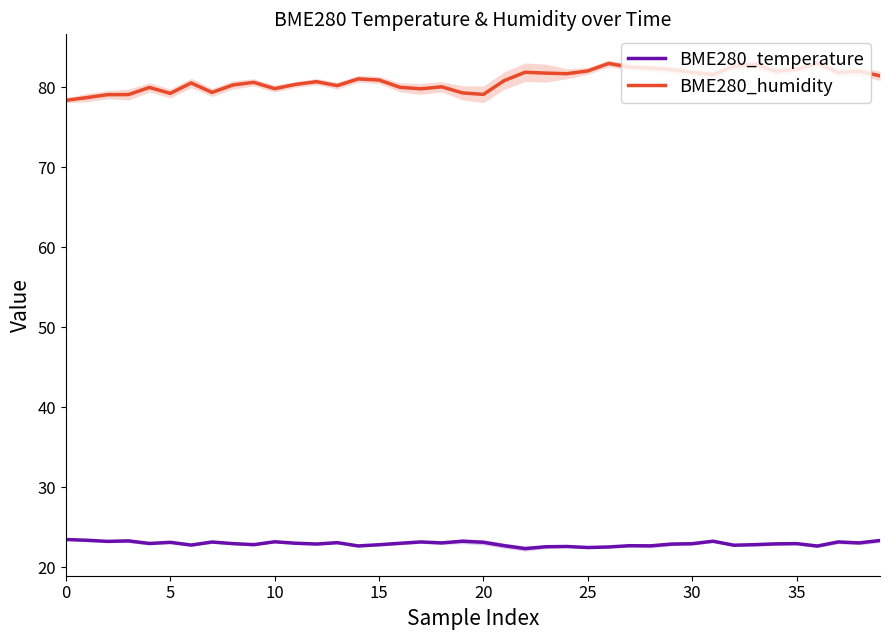

Rank the series by their average value, from highest to lowest.

BME280_humidity, BME280_temperature